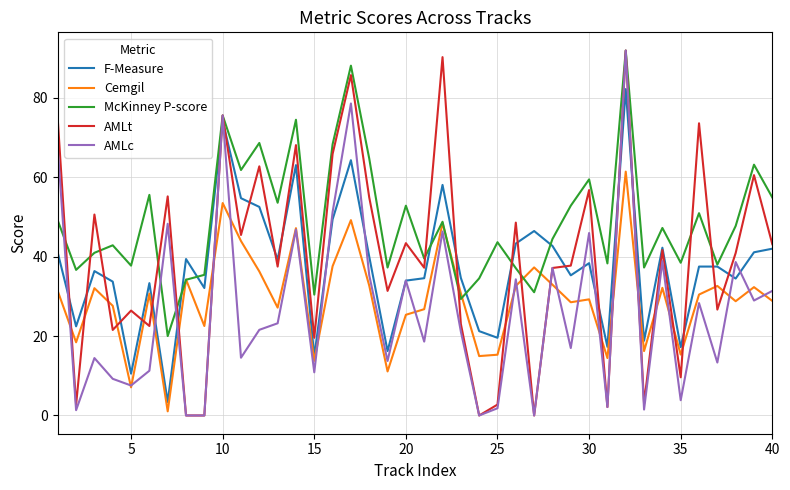

What is the maximum value for McKinney P-score?

91.9